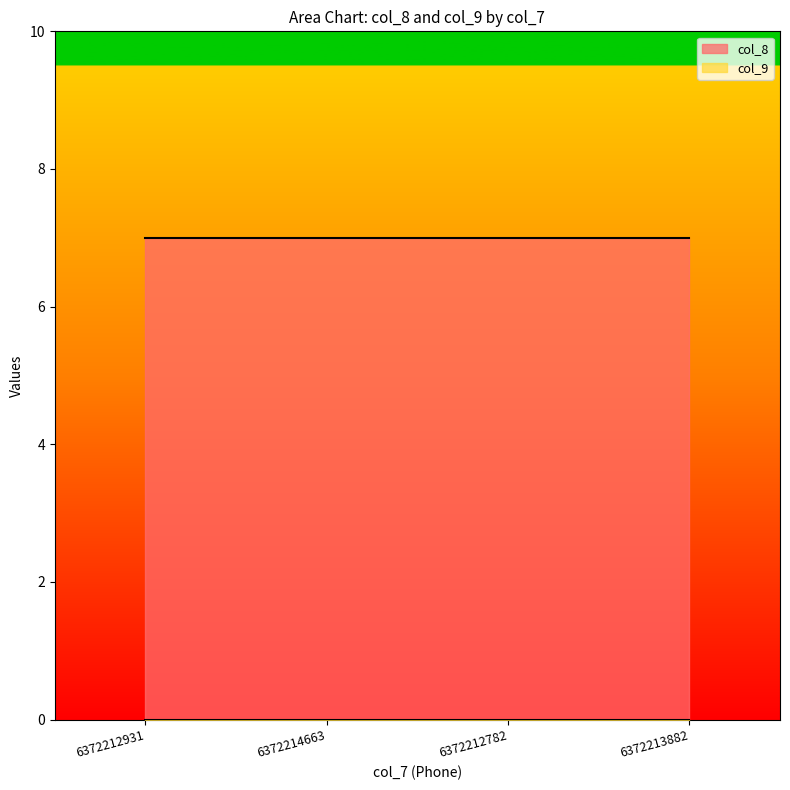

Which category has the lowest value in the col_9 series?

6372212931